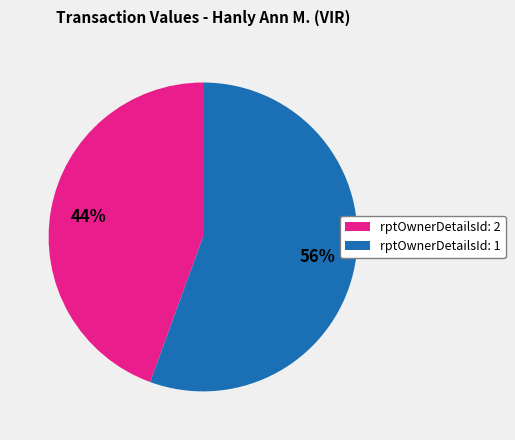

To the nearest percent, what is the average slice percentage?

50%